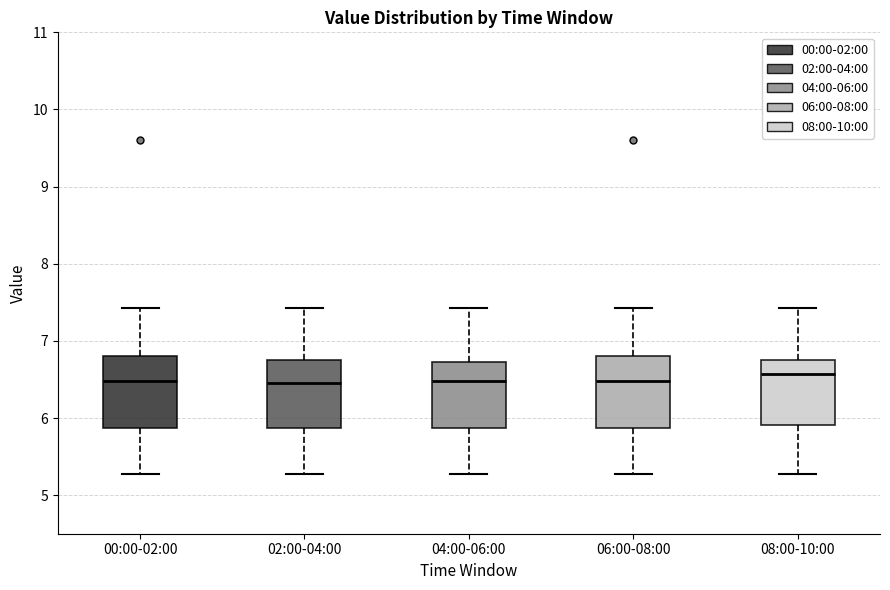

Reading left to right, read every box against the y-axis: the position of its median line, the range the box covers, and the ends of its whiskers. The values are not printed on the chart, so give them approximately, as read against the axis.

00:00-02:00: median 6.5, box 5.9 to 6.8, whiskers 5.3 to 7.4
02:00-04:00: median 6.5, box 5.9 to 6.7, whiskers 5.3 to 7.4
04:00-06:00: median 6.5, box 5.9 to 6.7, whiskers 5.3 to 7.4
06:00-08:00: median 6.5, box 5.9 to 6.8, whiskers 5.3 to 7.4
08:00-10:00: median 6.6, box 5.9 to 6.7, whiskers 5.3 to 7.4